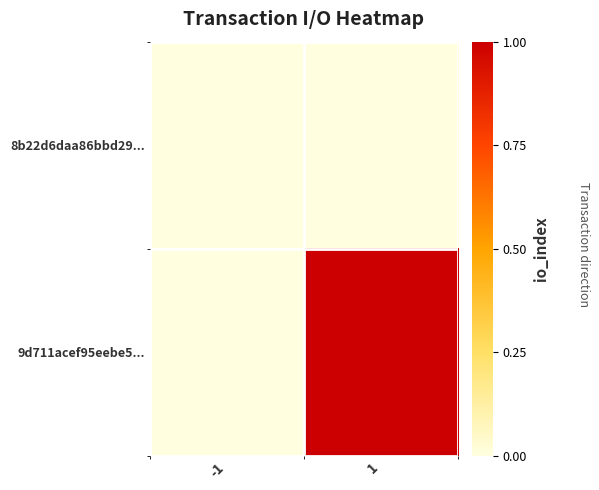

Which series has the largest total across all categories?

9d711acef95eebe5...